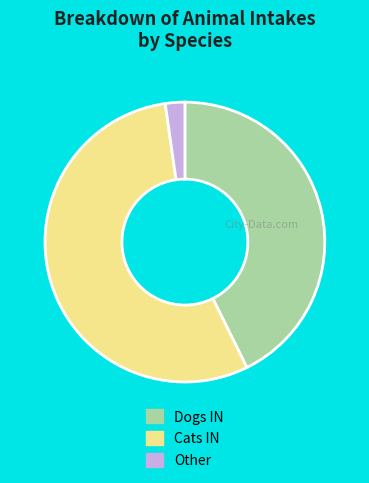

Between Other and Cats IN, which is larger?

Cats IN